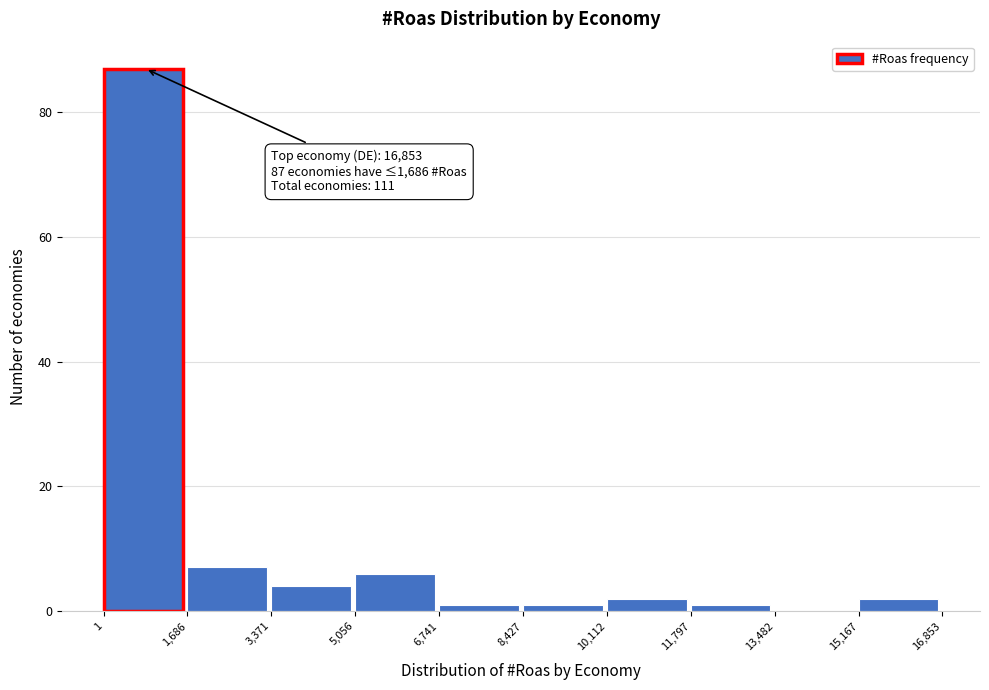

Over which range of the x-axis is the bar tallest?

1 to 1,686